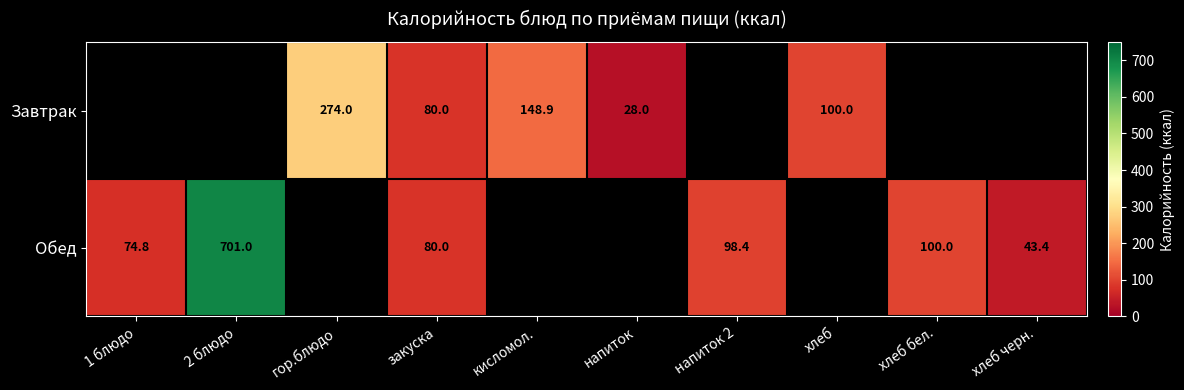

Is the value of Завтрак at гор.блюдо greater than the value of Обед at напиток 2?

Yes